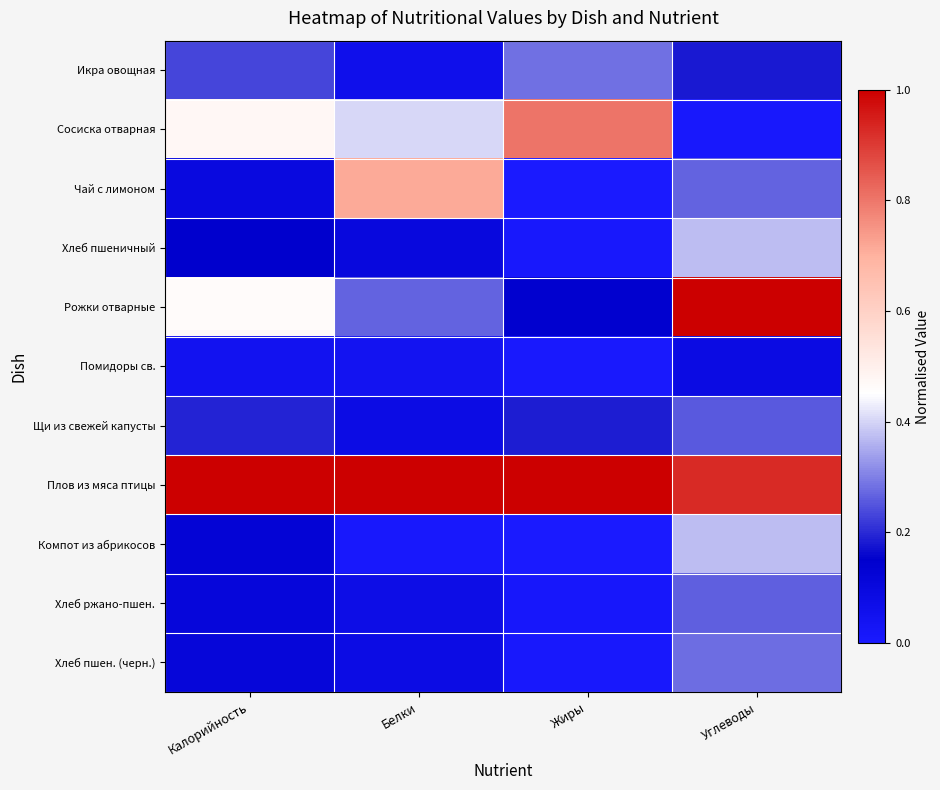

What is the spread (max minus min) of values at Углеводы?

1.0